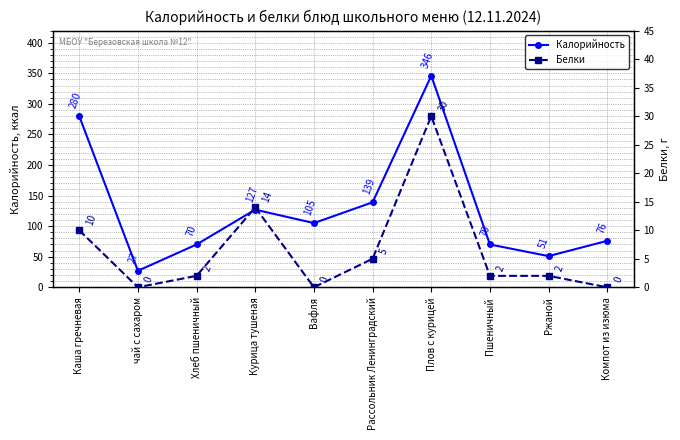

How many values in the Белки series exceed 2?

4